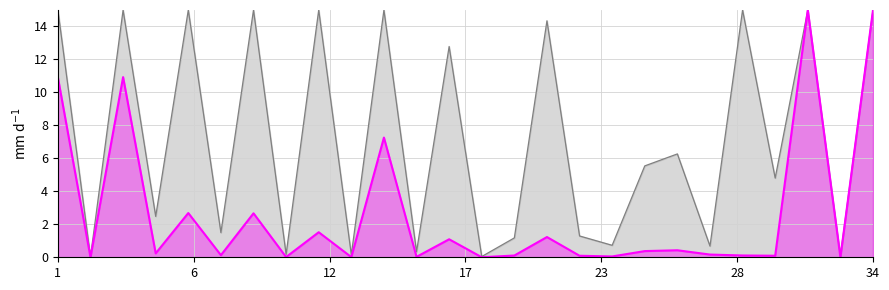

What is the maximum value shown in the chart?

15.0